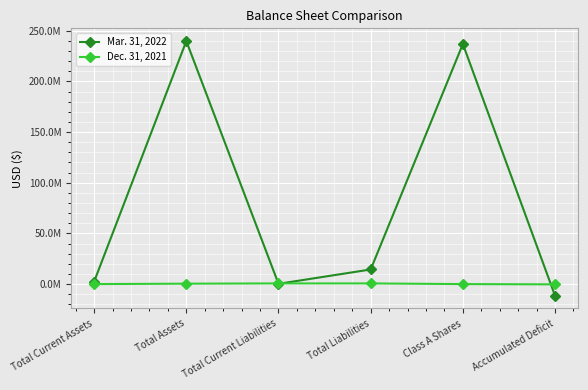

What is the label of the 5th point from the left?

Class A Shares